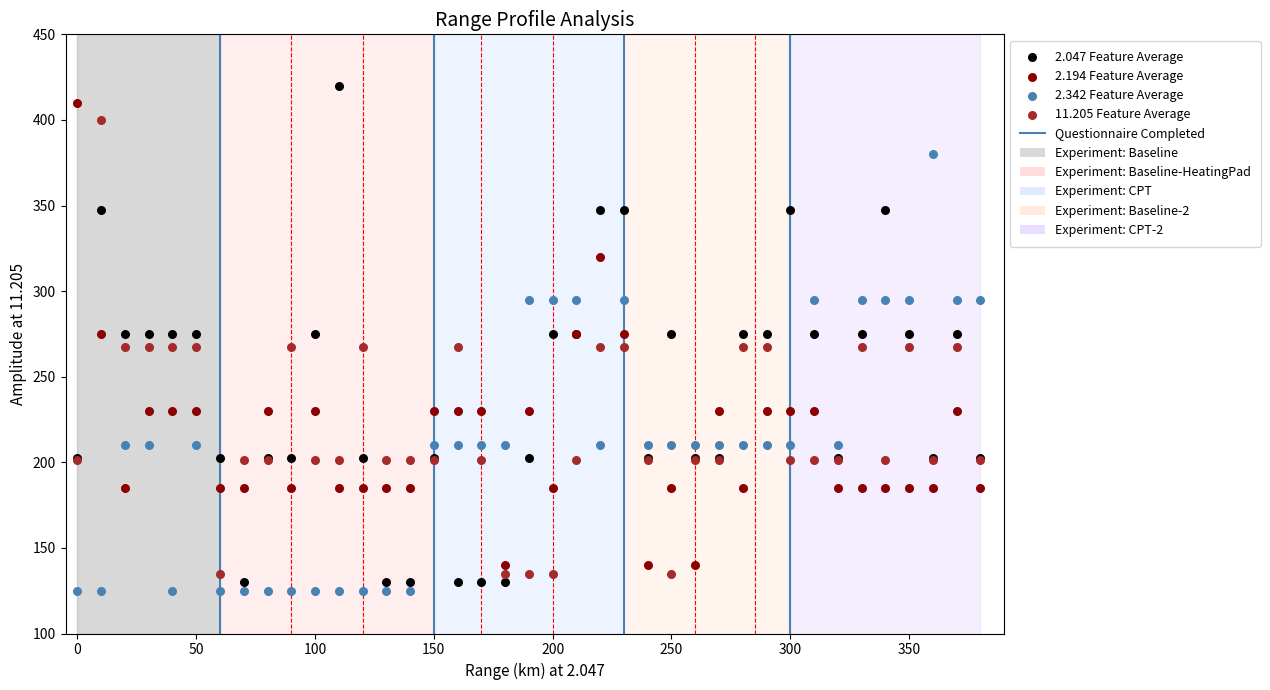

What is the X range (max minus min) for the scatter plot?

380.0